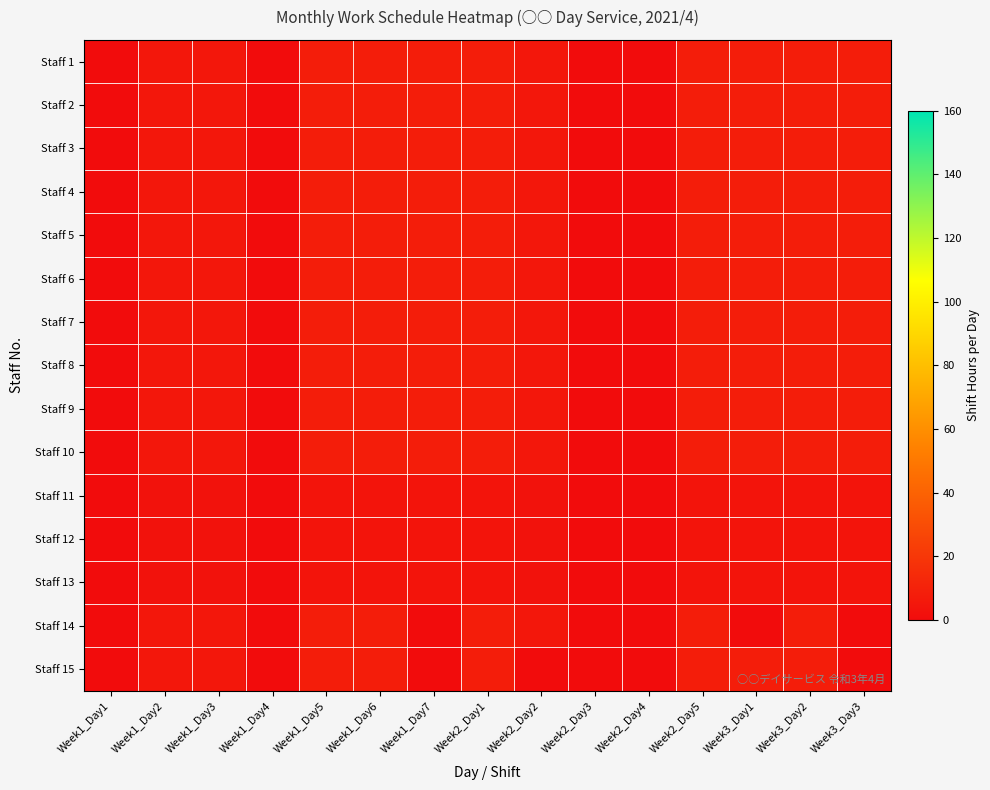

How many categories are shown in the chart?

15